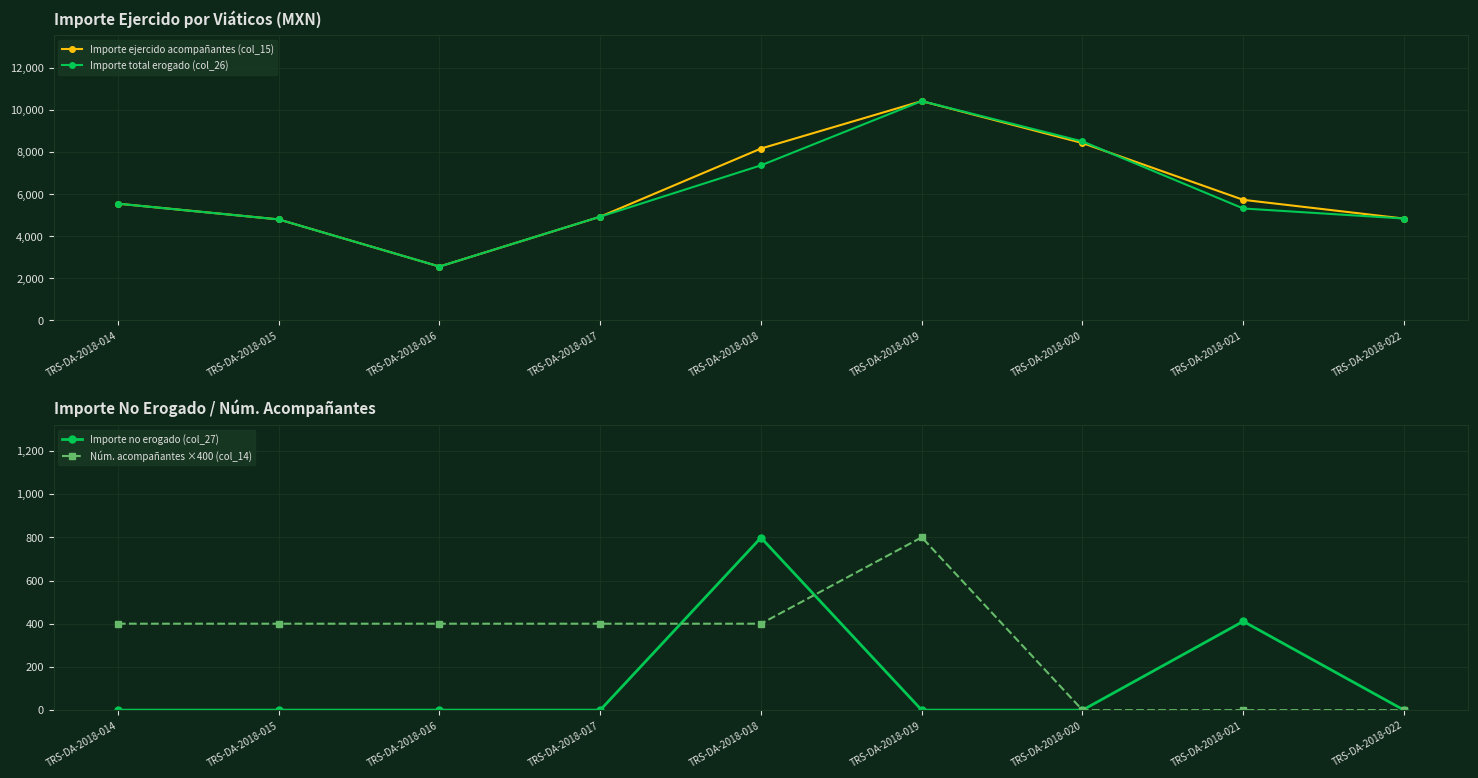

The Importe ejercido acompañantes (col_15) series shows 4928.7 at TRS-DA-2018-017. True or false?

True